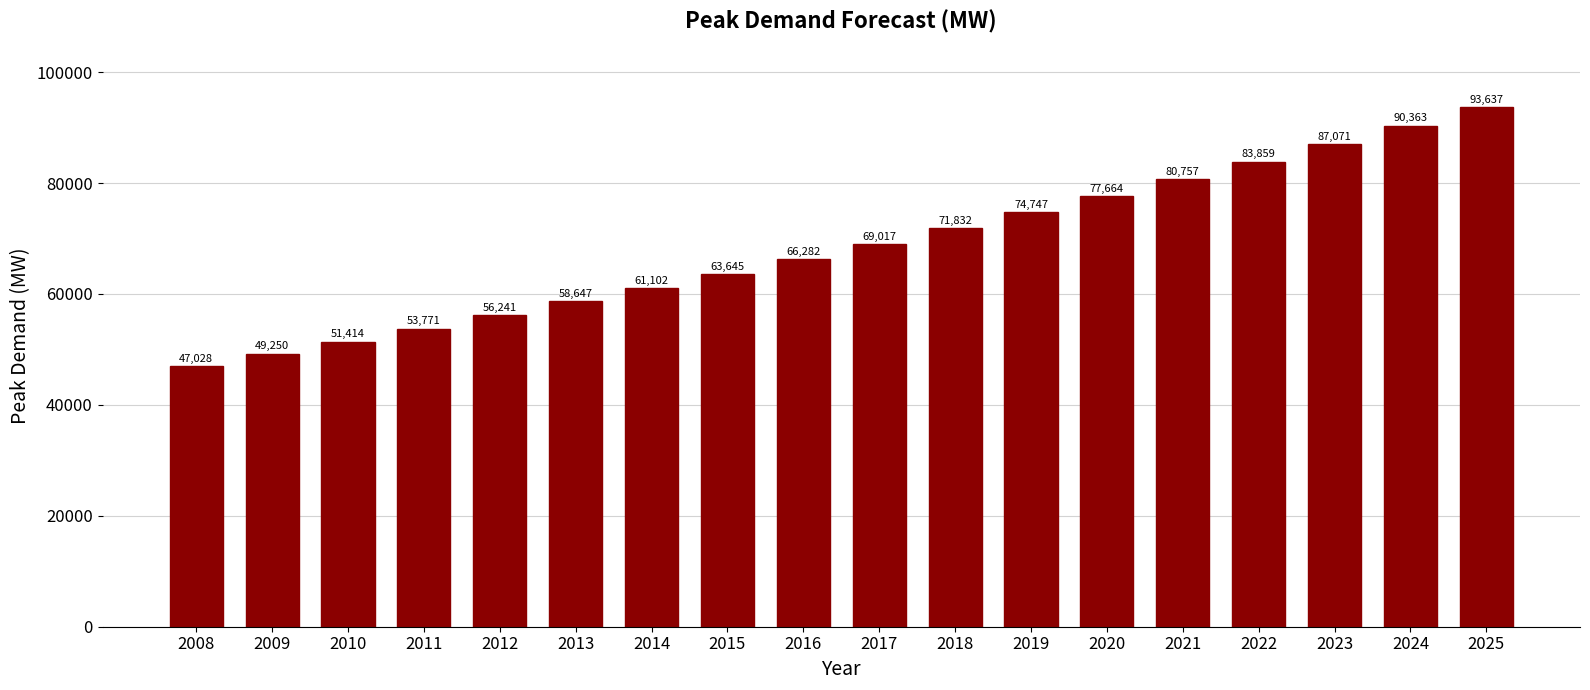

Between 2011 and 2008, which is larger?

2011